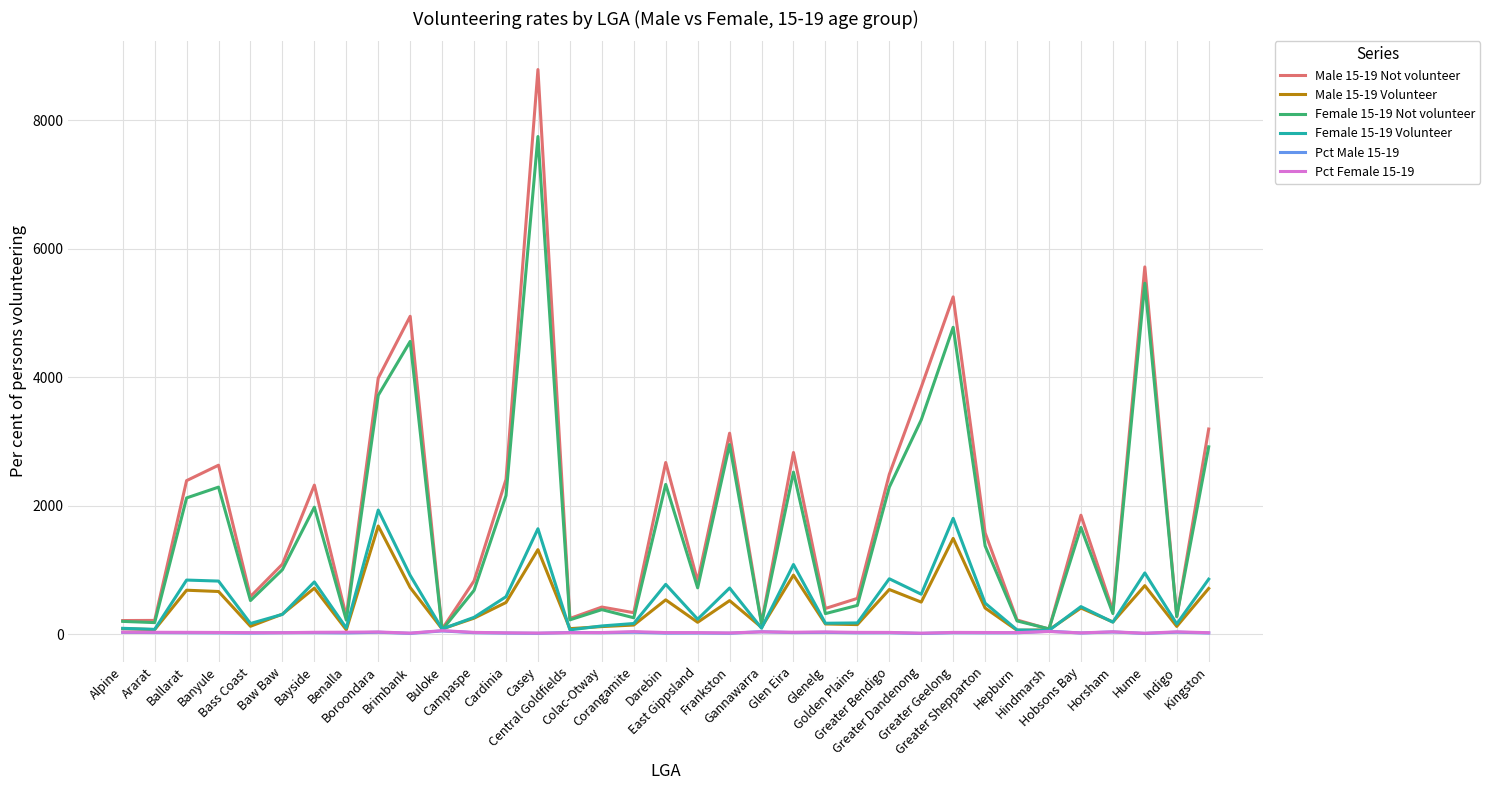

What is the greatest value displayed?

8785.0